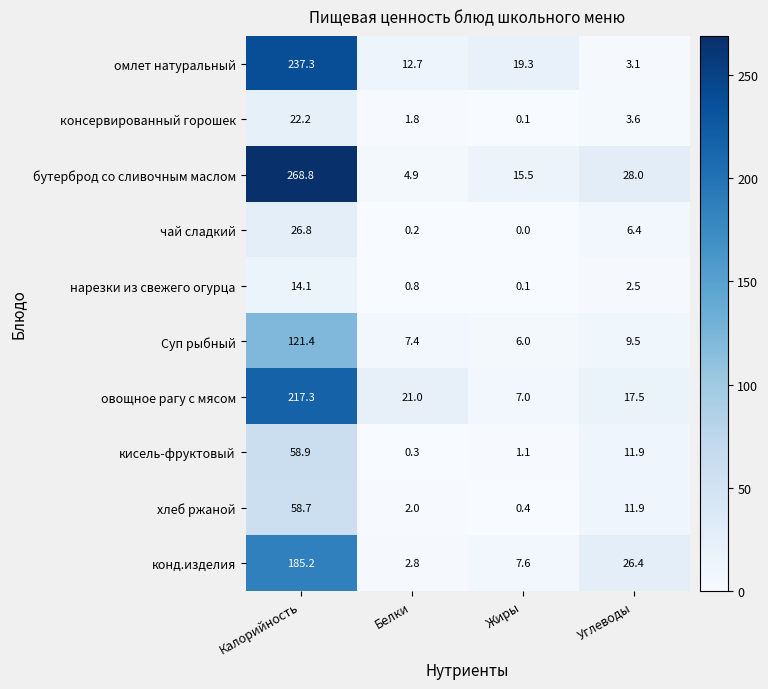

At Калорийность, list the series in order from largest to smallest.

бутерброд со сливочным маслом, омлет натуральный, овощное рагу с мясом, конд.изделия, Суп рыбный, кисель-фруктовый, хлеб ржаной, чай сладкий, консервированный горошек, нарезки из свежего огурца